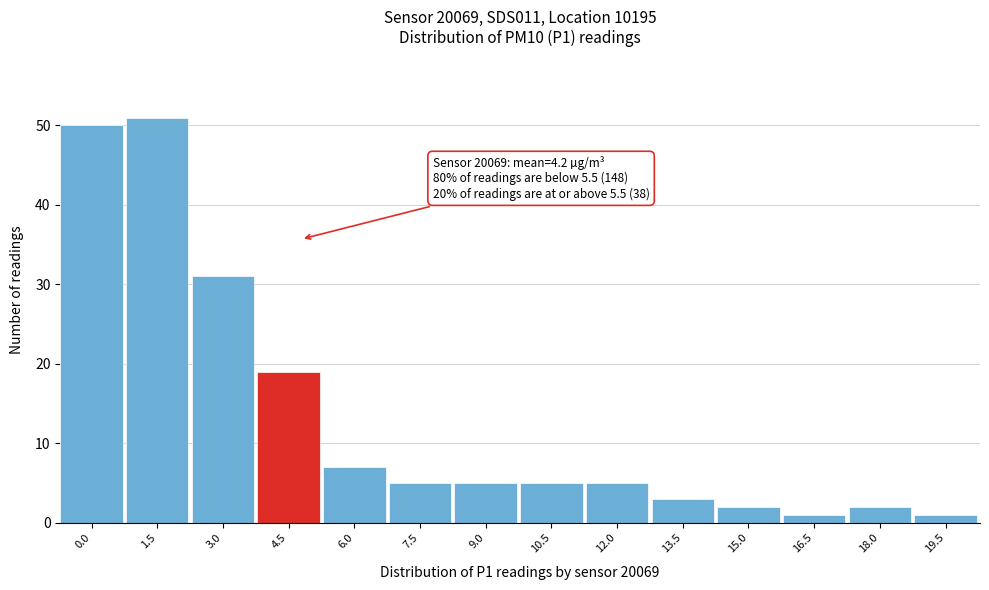

Reading right to left, what are all the values shown in this chart?

19.5=1	18.0=2	16.5=1	15.0=2	13.5=3	12.0=5	10.5=5	9.0=5	7.5=5	6.0=7	4.5=19	3.0=31	1.5=51	0.0=50